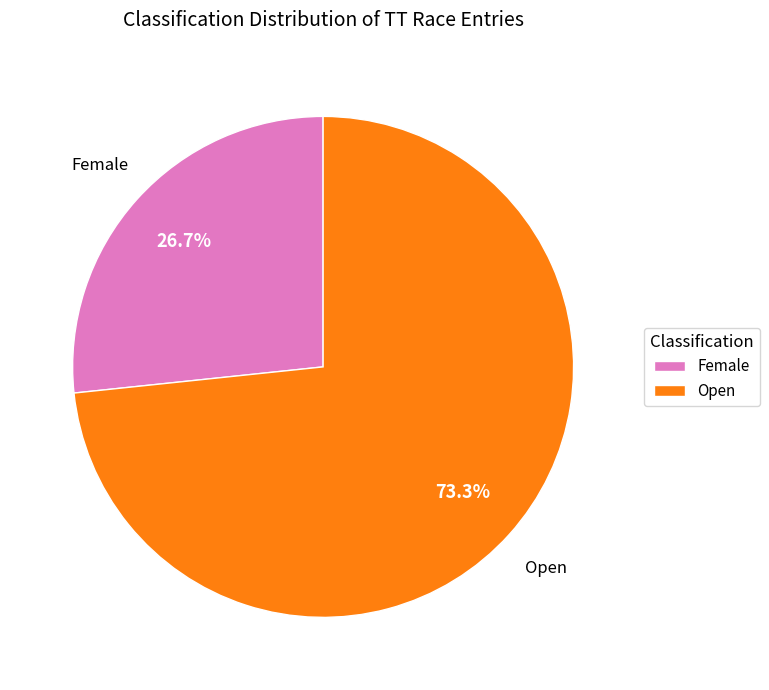

Which has a higher value, Open or Female?

Open